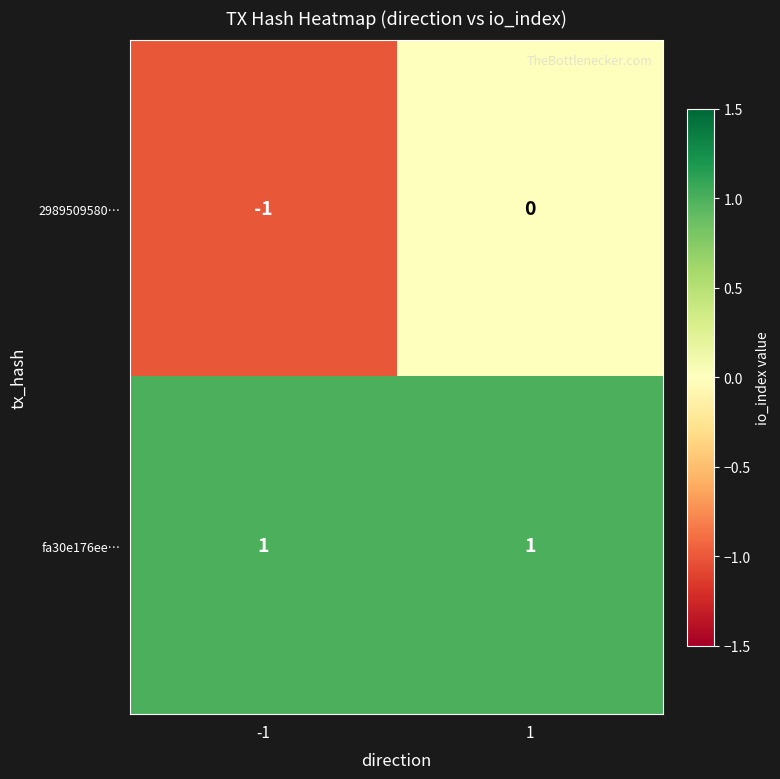

The fa30e176ee… series shows 1 at -1. True or false?

True